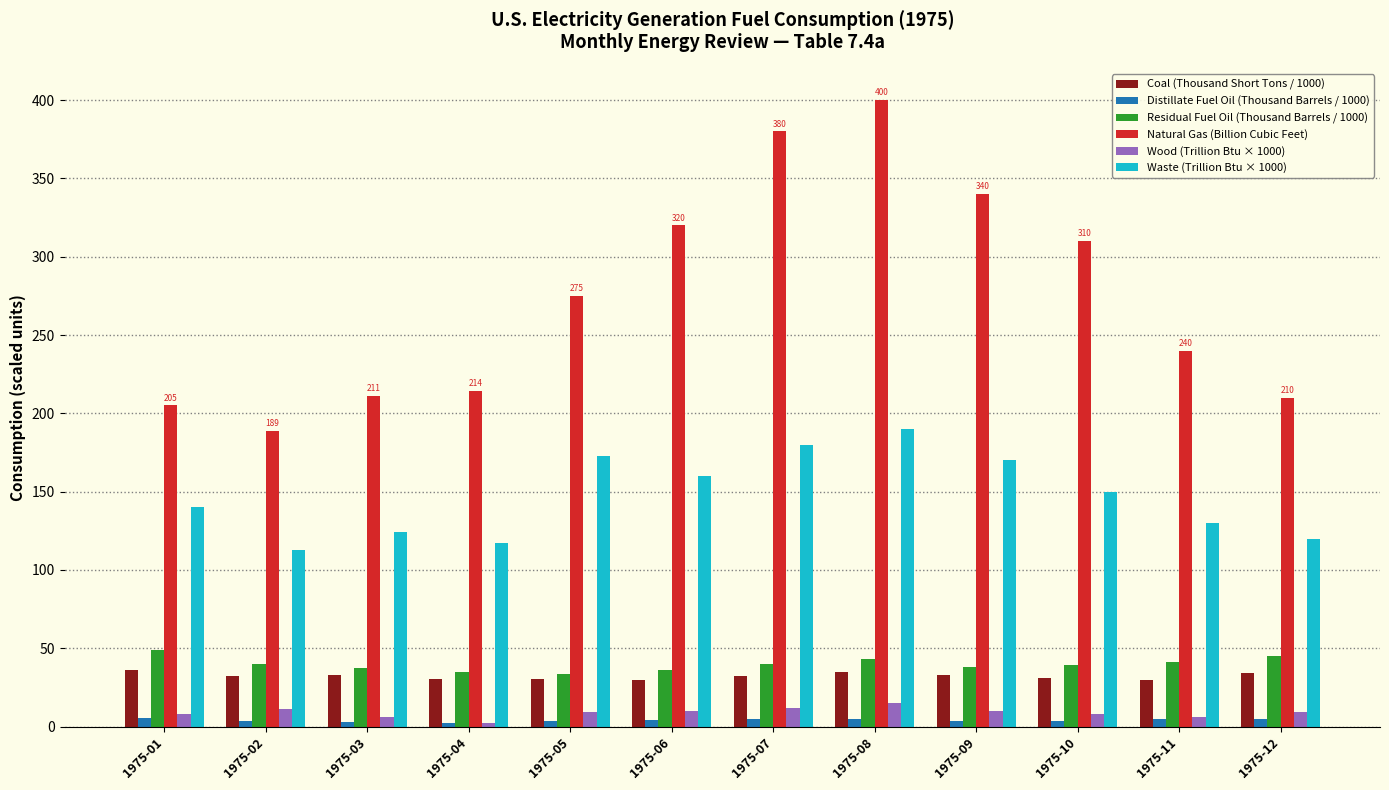

What is the sum of all Residual Fuel Oil (Thousand Barrels / 1000) values?

476.5